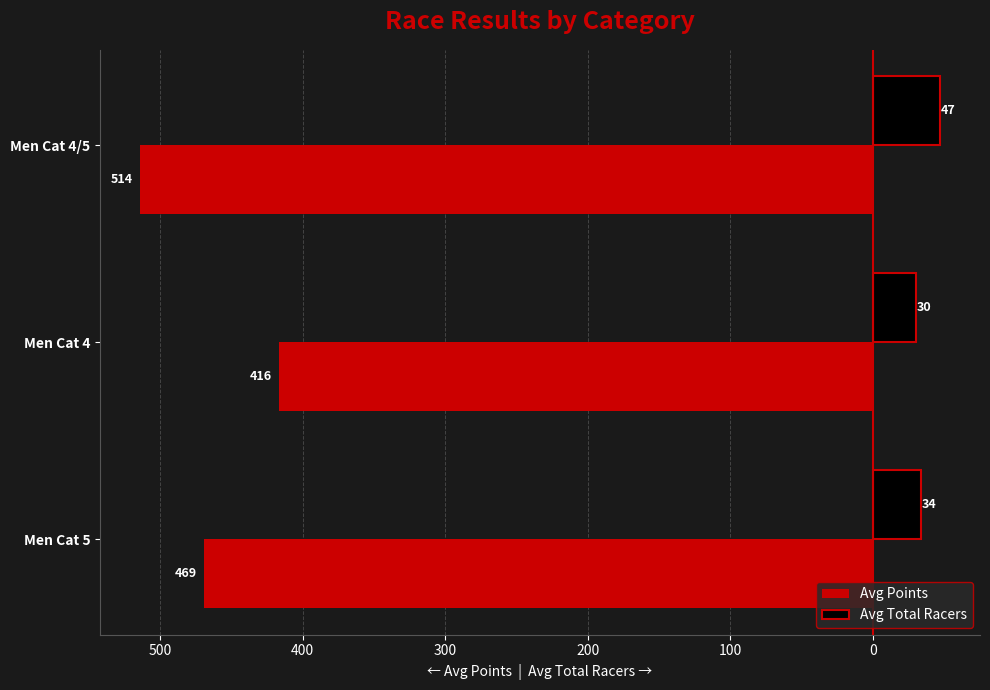

What are all the series names shown in the legend?

Avg Points, Avg Total Racers